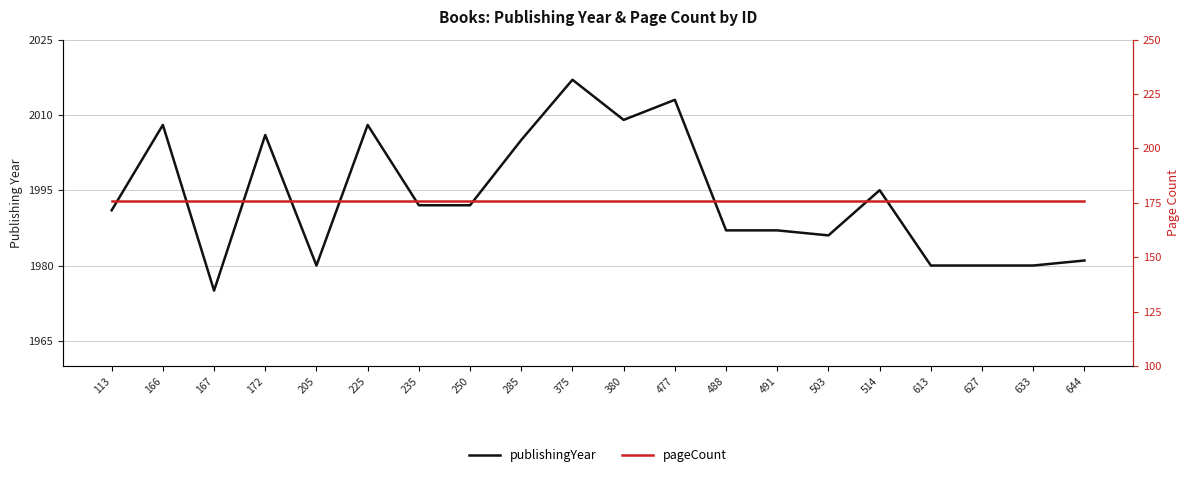

What is the spread (max minus min) of values at 644?

1805